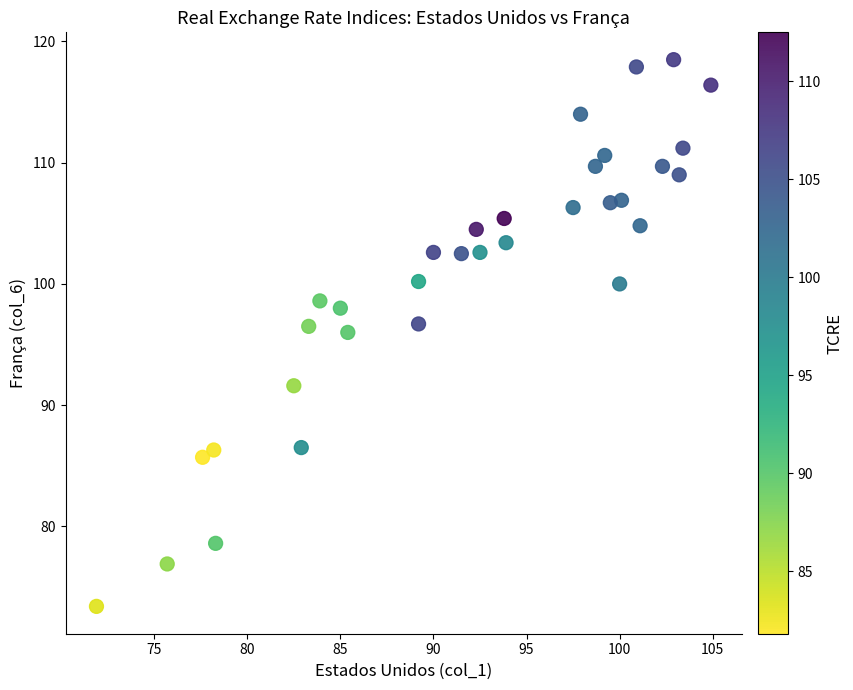

What Y value in the scatter plot is closest to 95?

96.0